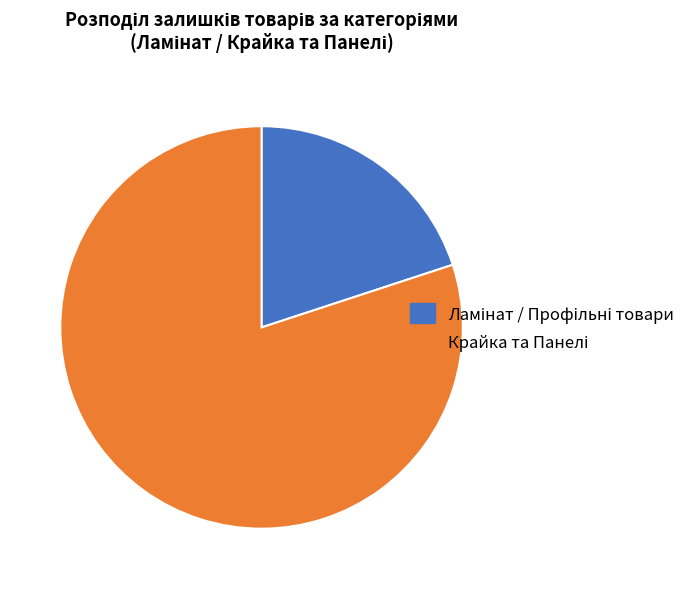

Is there any slice that represents more than half of the pie?

Yes